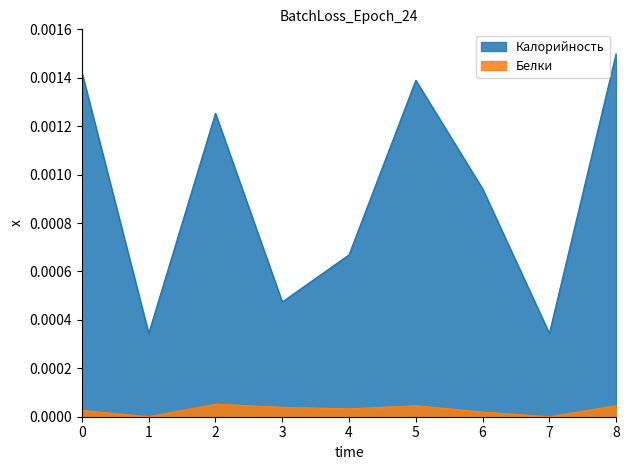

At how many categories does at least one series exceed 0?

9